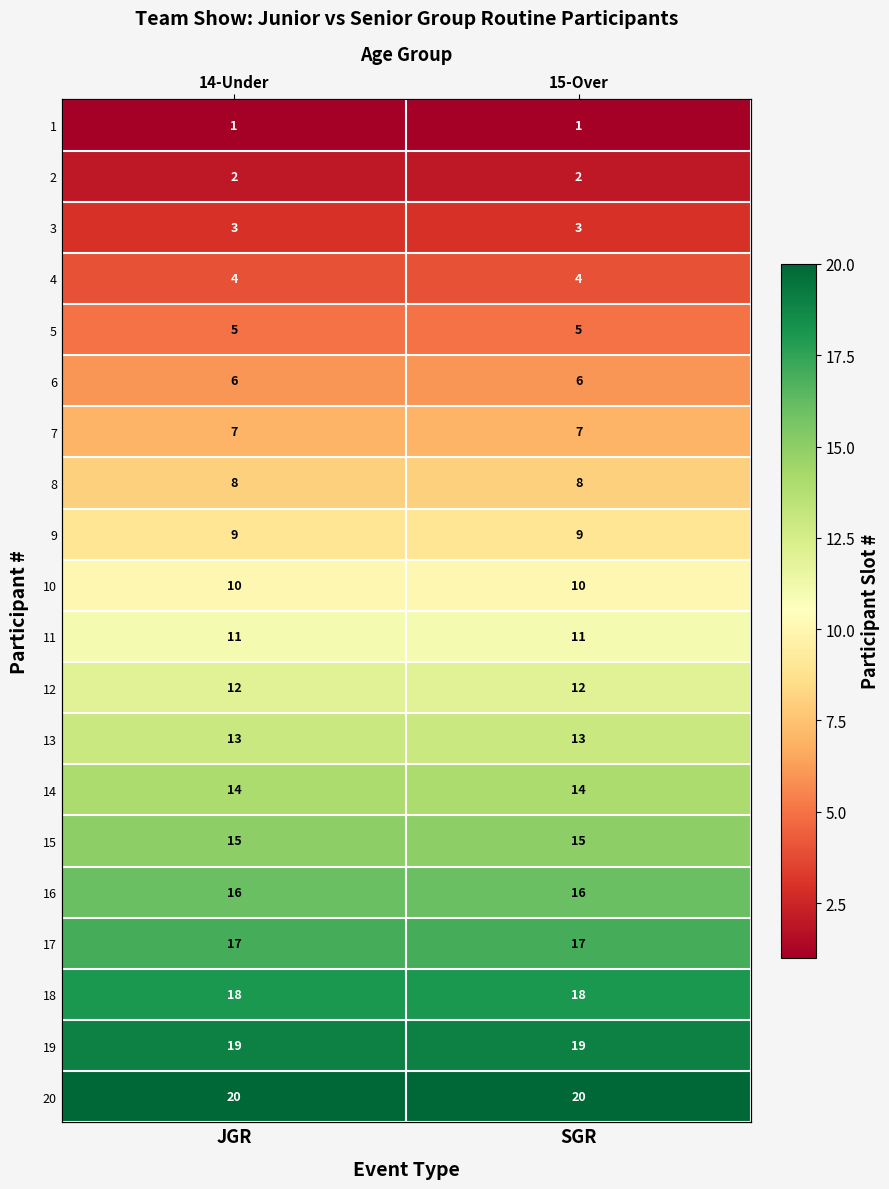

What is the sum of the 3 values at JGR and SGR?

6